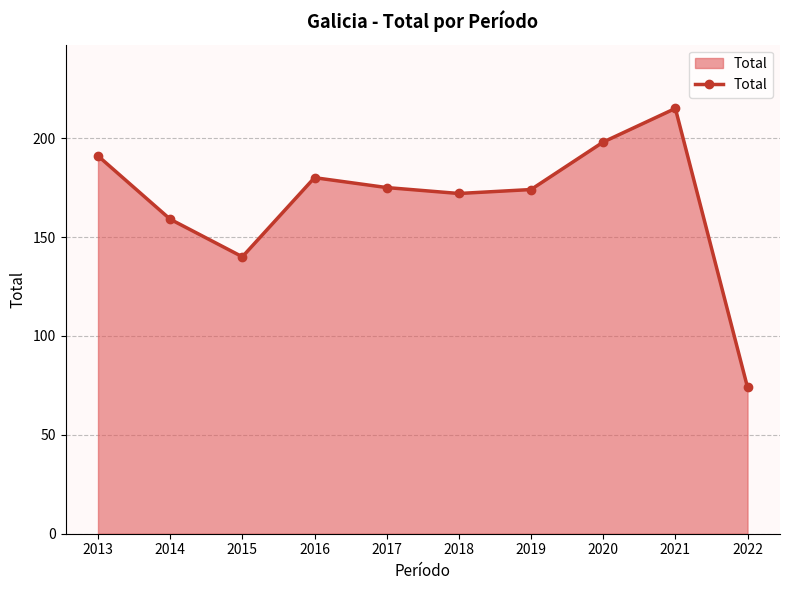

Reading left to right, extract all data points from this chart.

2013=191	2014=159	2015=140	2016=180	2017=175	2018=172	2019=174	2020=198	2021=215	2022=74